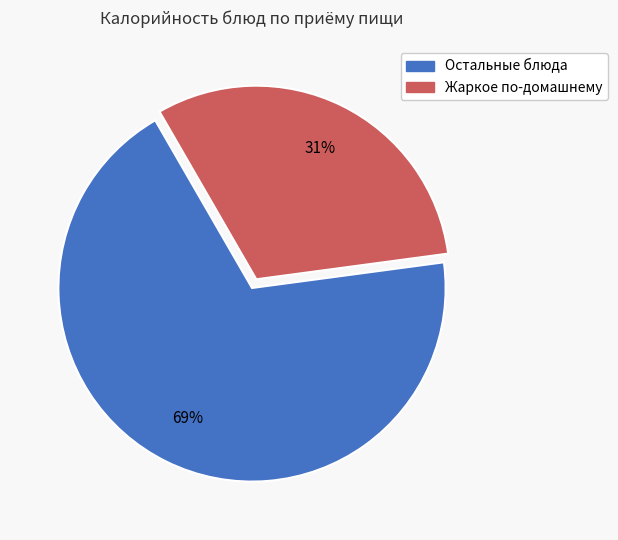

To the nearest percent, what is the difference between the largest and smallest slice percentages?

38%